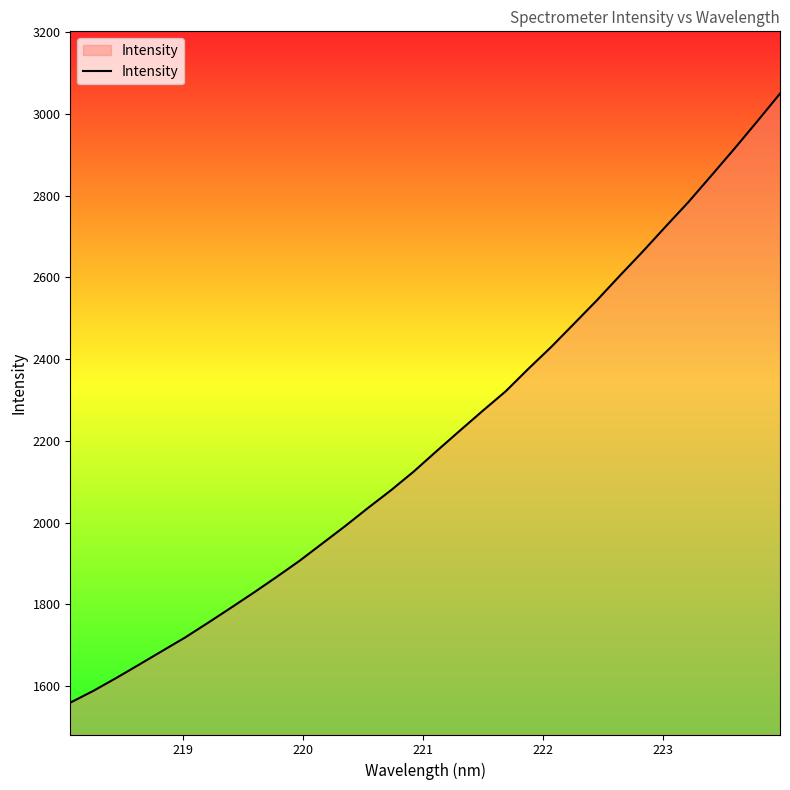

What is the greatest value displayed?

3050.0